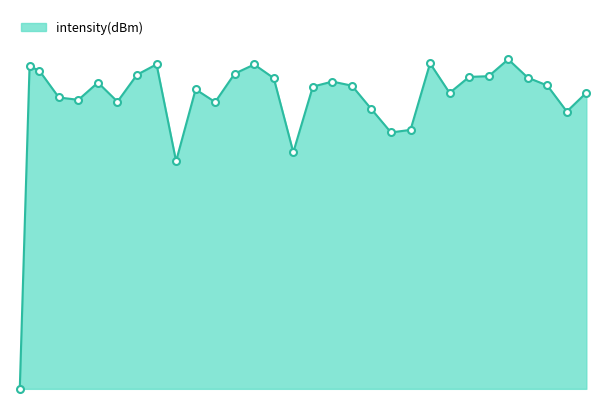

Does the chart display data point markers on the line(s)?

No